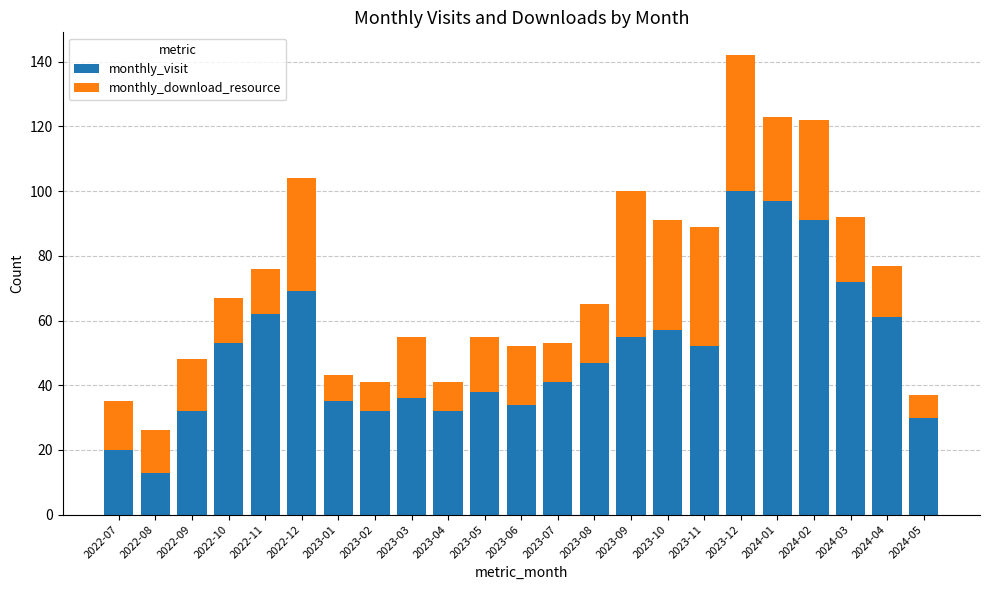

True or false: monthly_visit has a value of 29 at 2022-07.

False